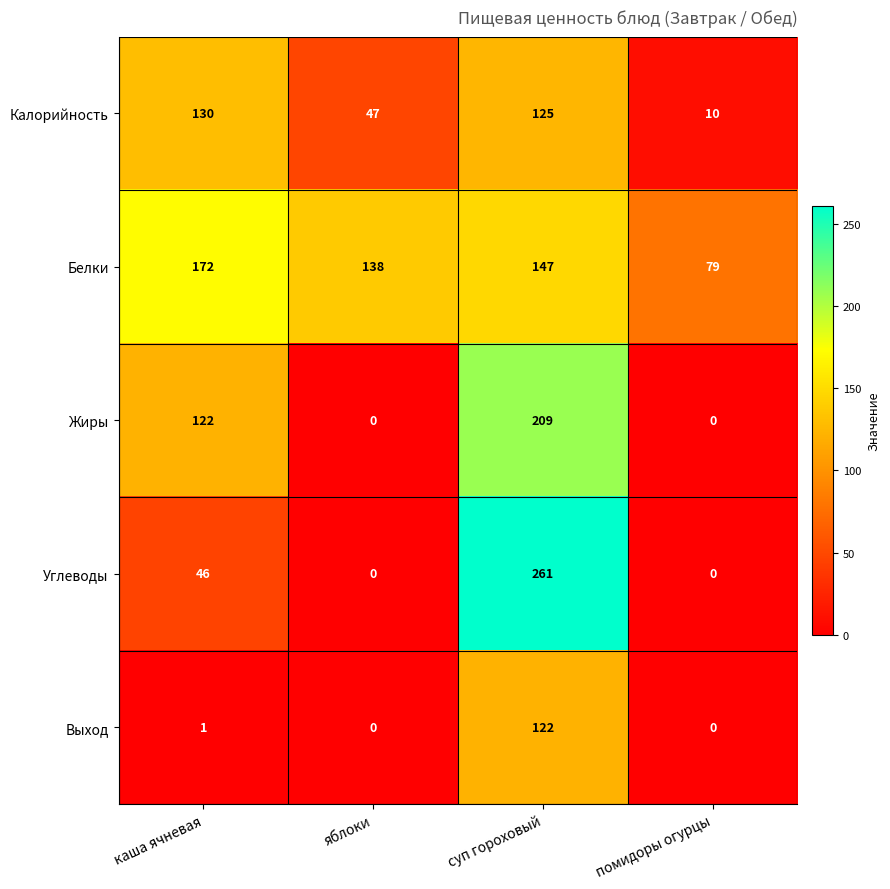

Reading left to right, transcribe all the data shown in this chart.

Калорийность: 130	47	125	10
Белки: 172	138	147	79
Жиры: 122	0	209	0
Углеводы: 46	0	261	0
Выход: 1	0	122	0